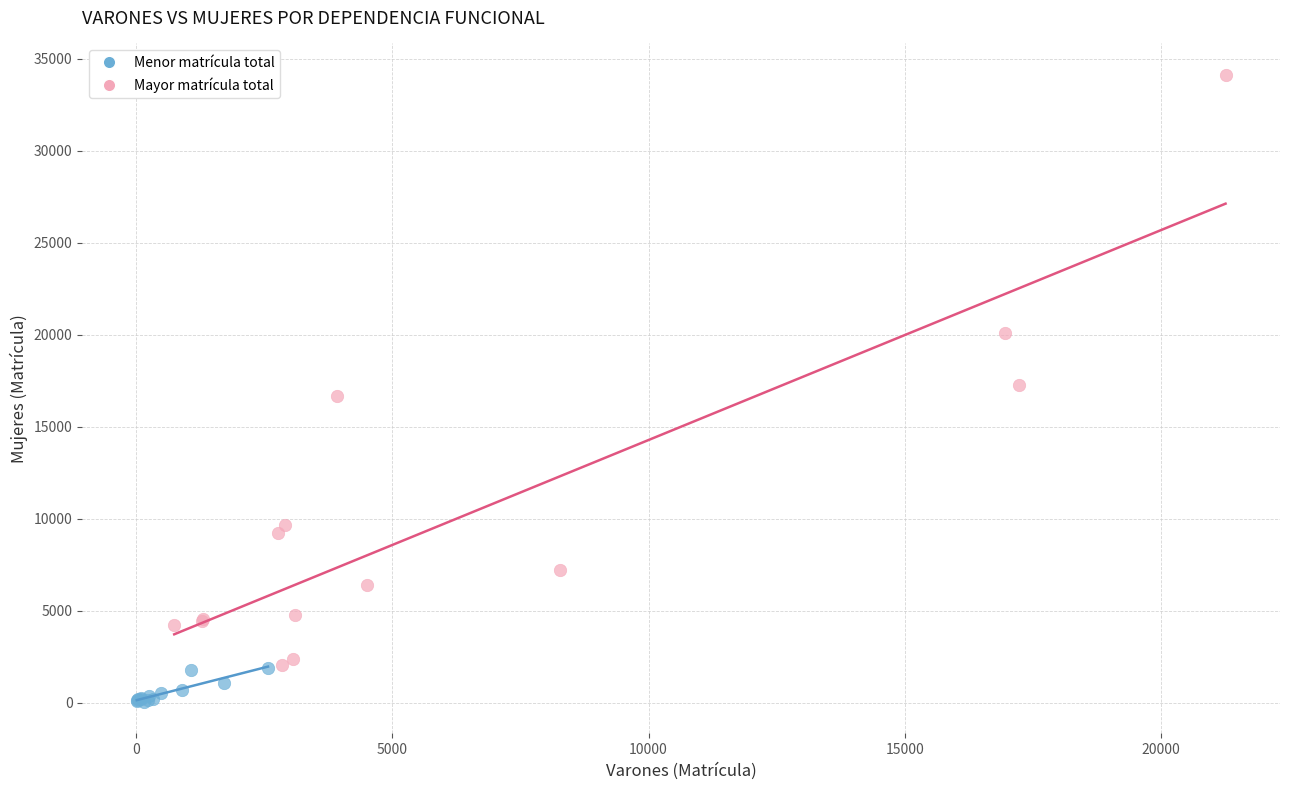

Which series reaches the minimum Y coordinate?

Menor matrícula total